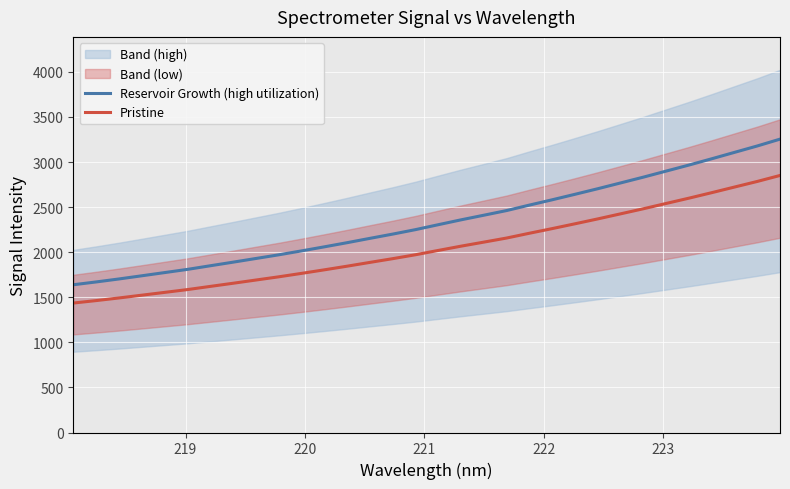

How many data points does each series have?

32